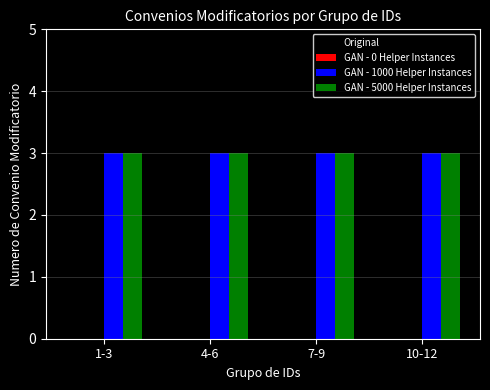

Between 7-9 and 4-6, which is larger?

7-9